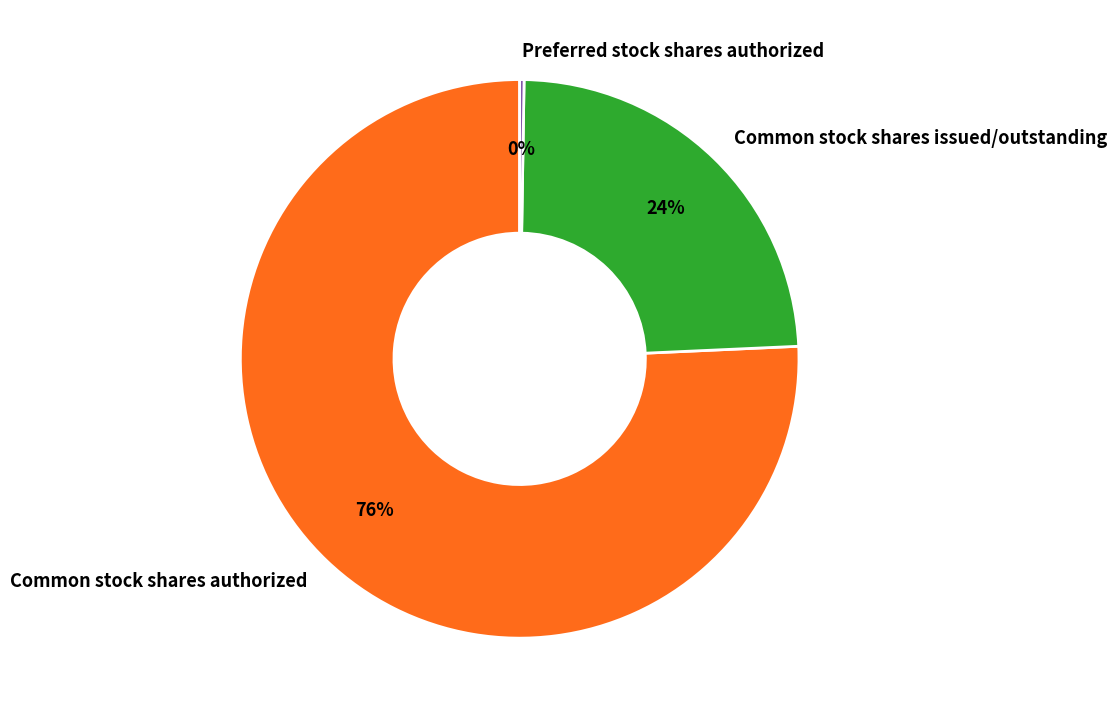

To the nearest percent, what portion does Common stock shares issued/outstanding represent?

24%